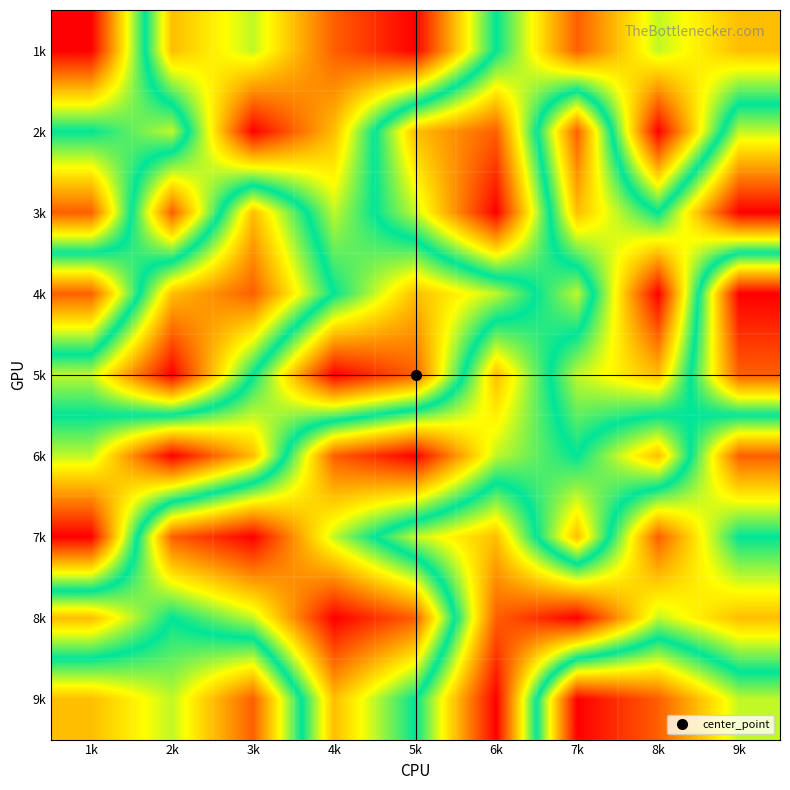

How many categories are shown in the chart?

9